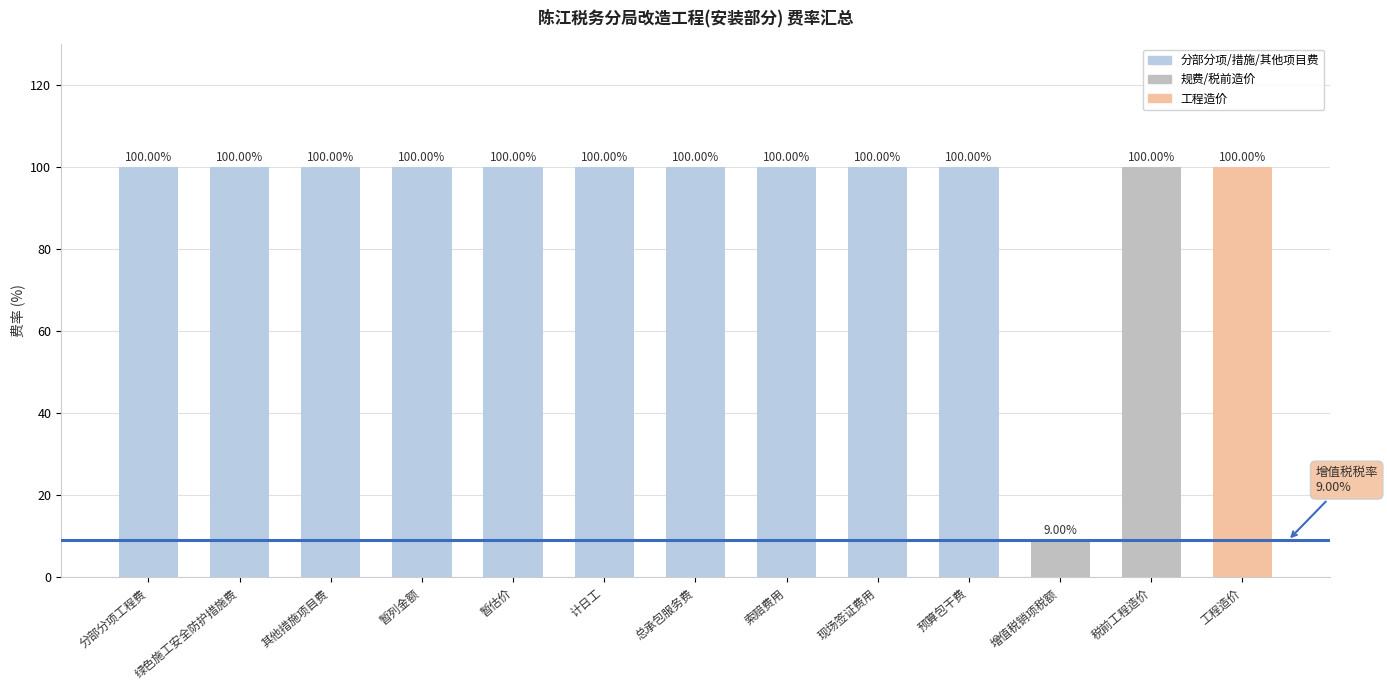

What is the ratio of the value at 暂估价 to the value at 暂列金额?

1.0